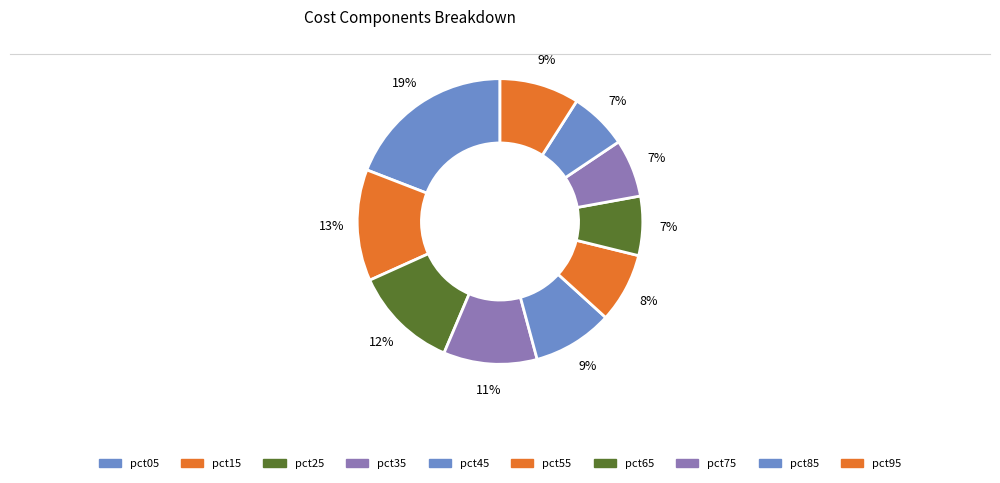

Is it true that pct05 is 8% of the pie?

False